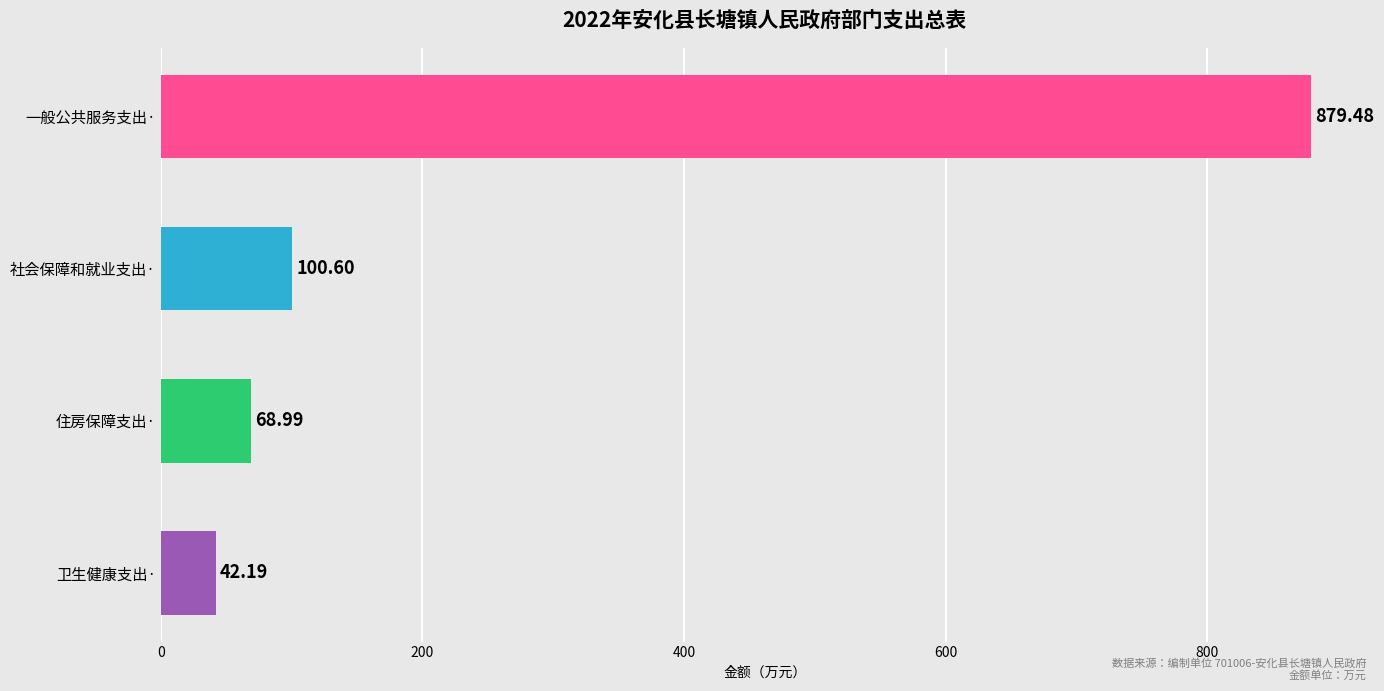

How many series are shown in this chart?

1